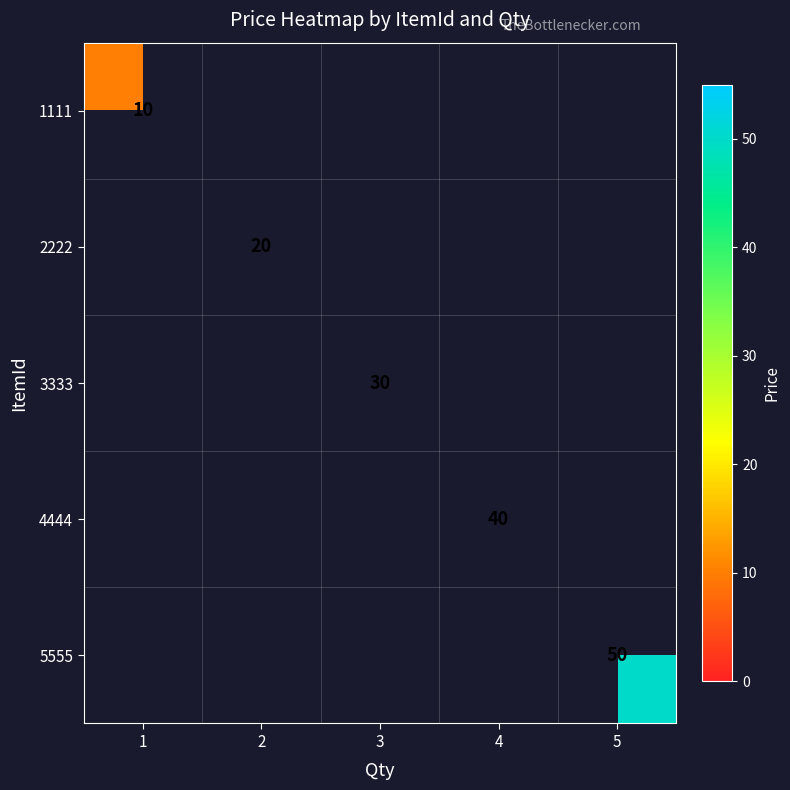

The value of 4444 at 4 is 40. True or false?

True